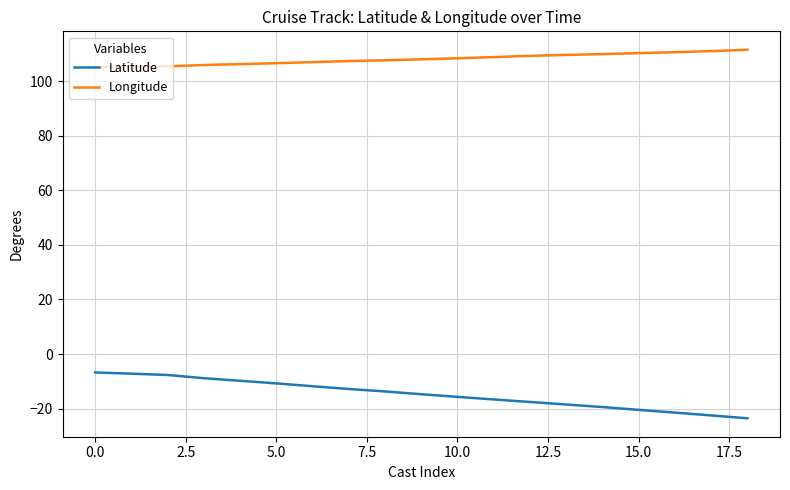

What is the difference between the maximum and minimum values in the Latitude series?

16.8